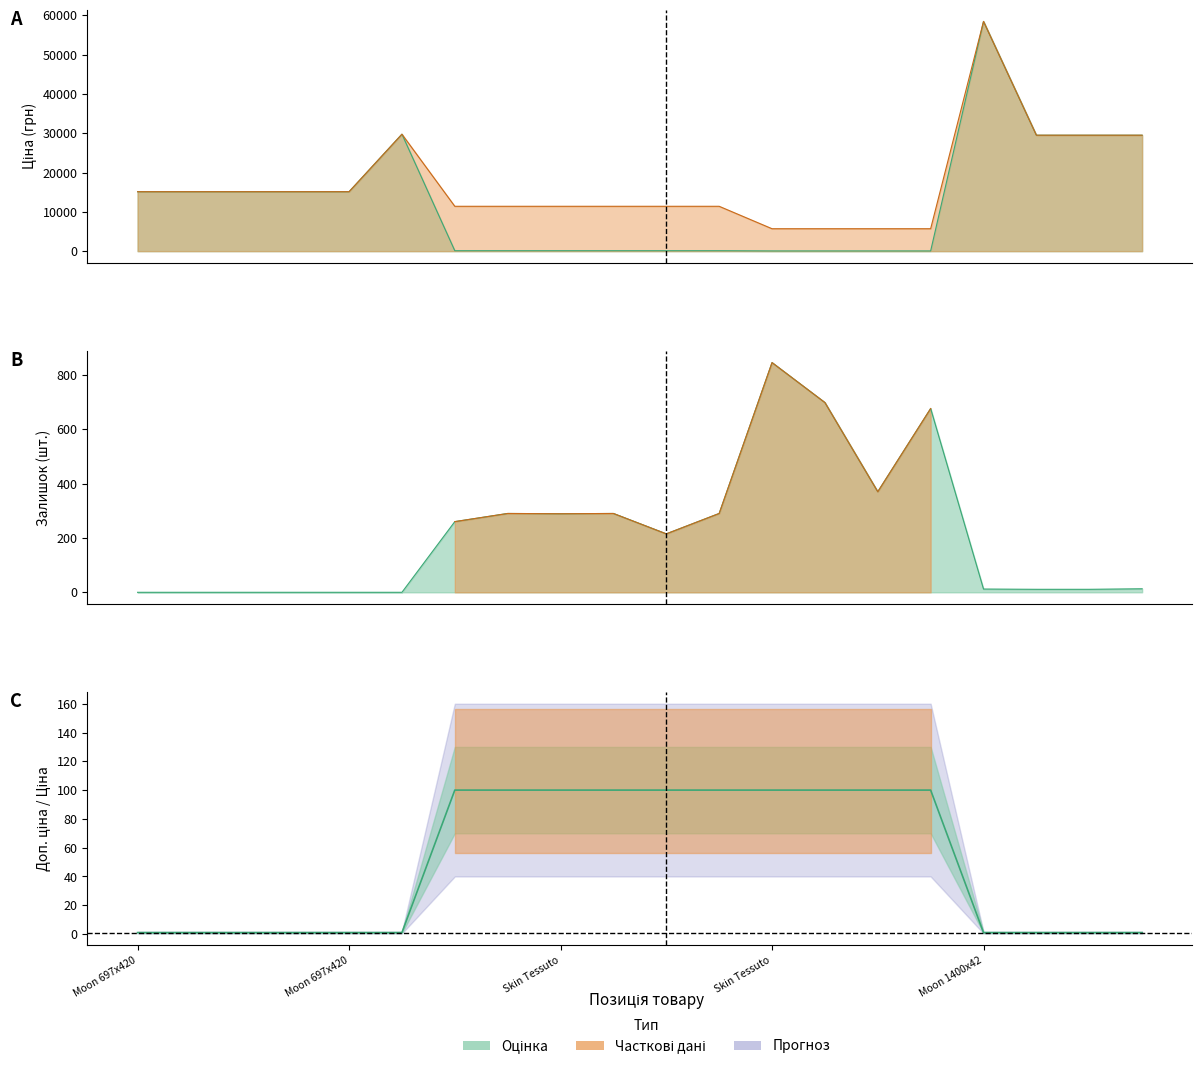

How many interior local peaks does the Залишок series have?

4